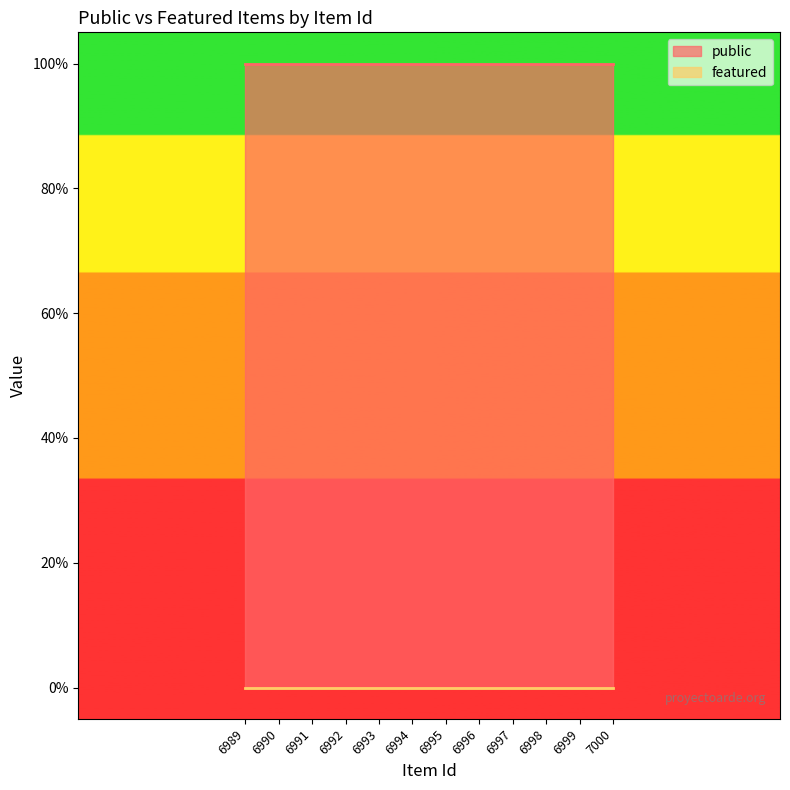

At how many categories does at least one series exceed 0?

12